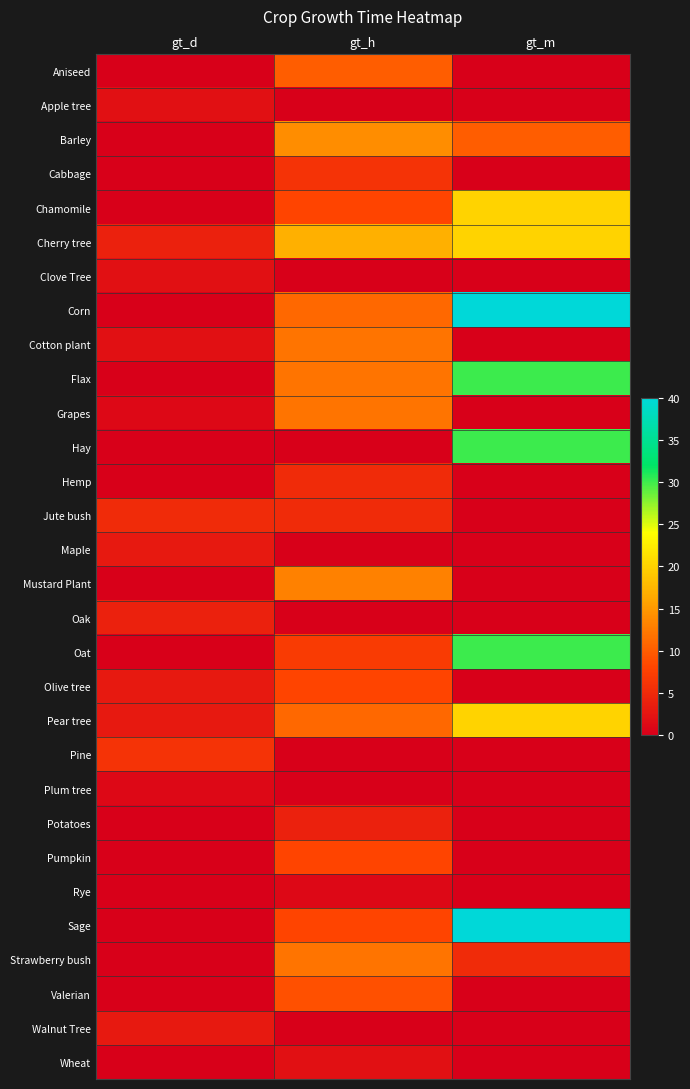

What is the maximum value shown in the chart?

40